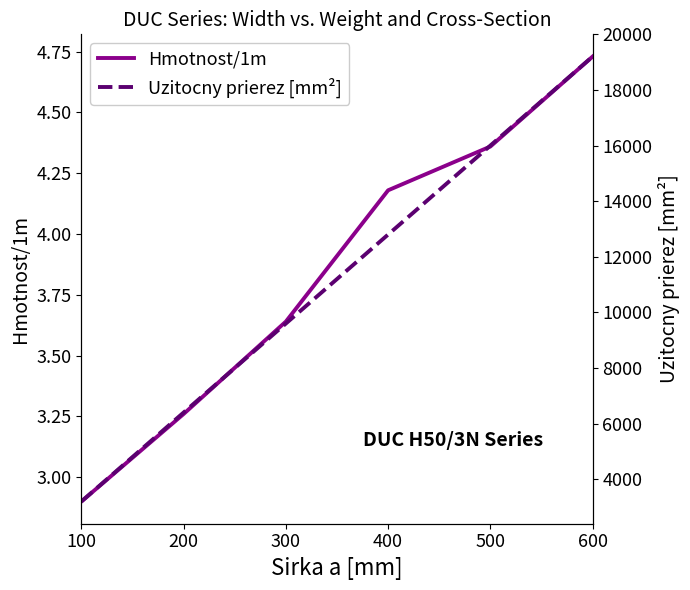

How many lines are shown in the chart?

2